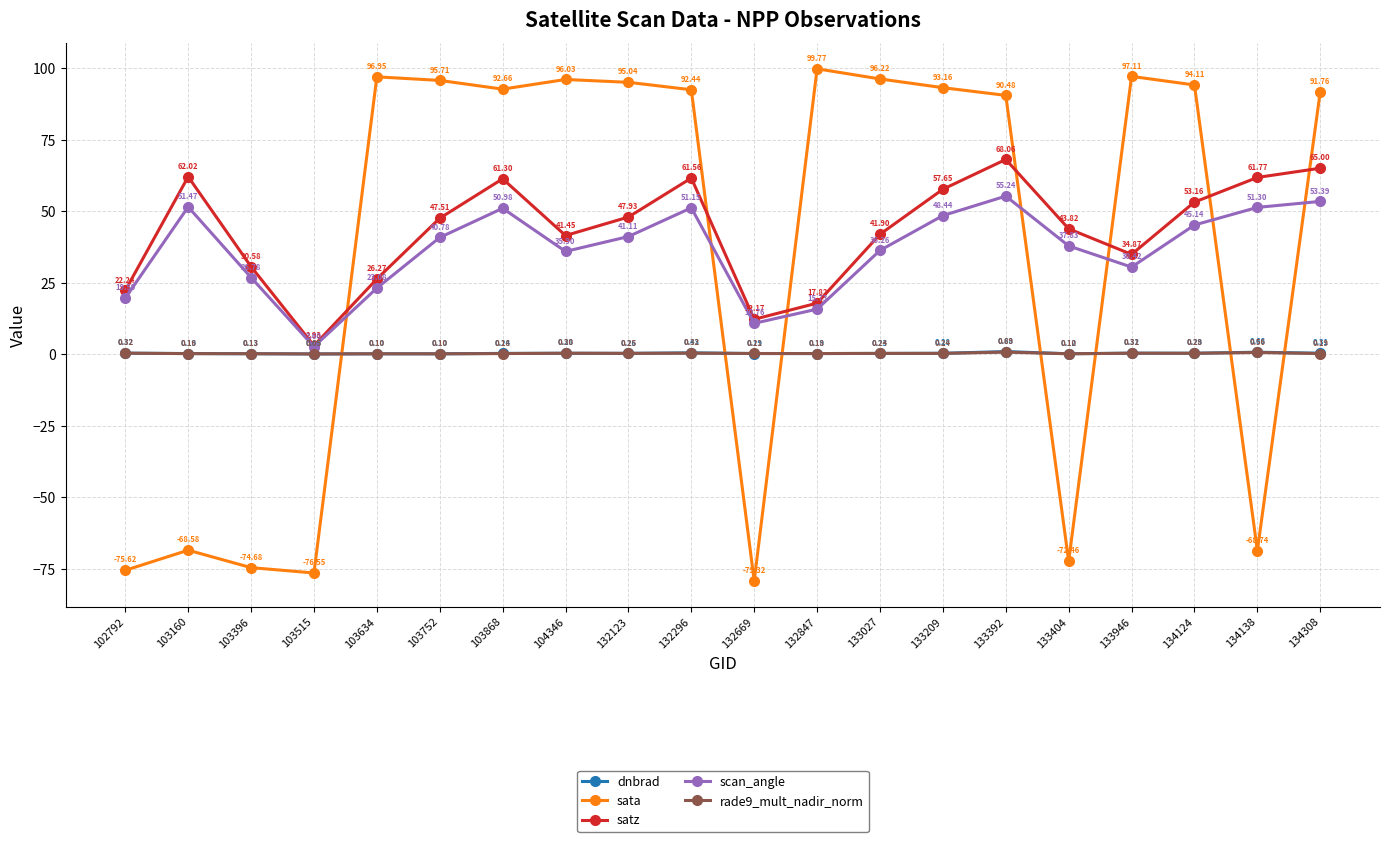

Rank the series at 132847 from lowest to highest value.

rade9_mult_nadir_norm, dnbrad, scan_angle, satz, sata